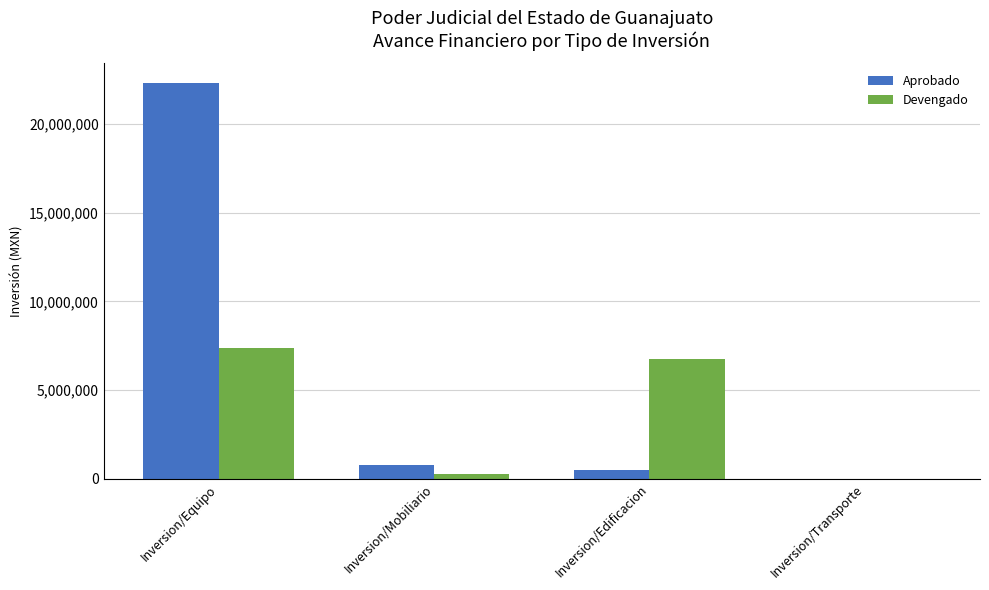

Which series changed the most between Inversion/Mobiliario and Inversion/Edificacion?

Devengado